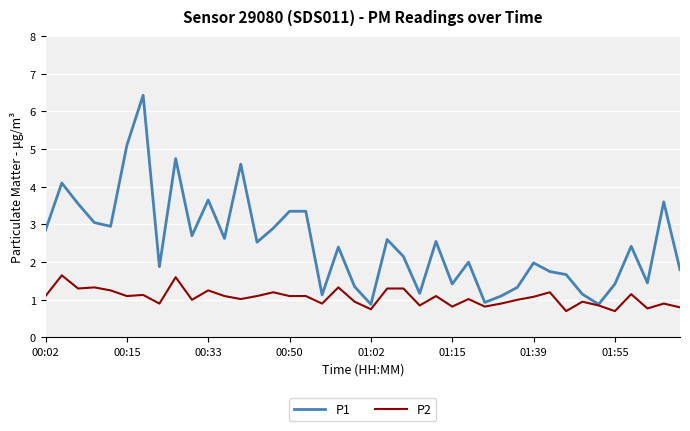

Which series has the largest total across all categories?

P1